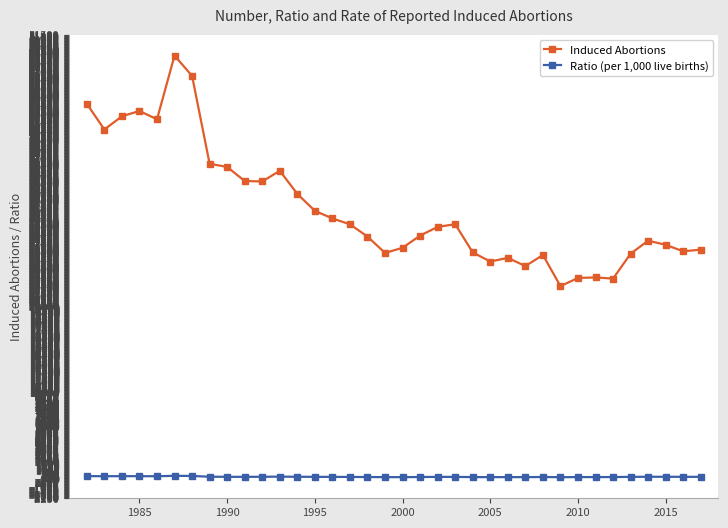

Which series has the widest spread of values?

Induced Abortions